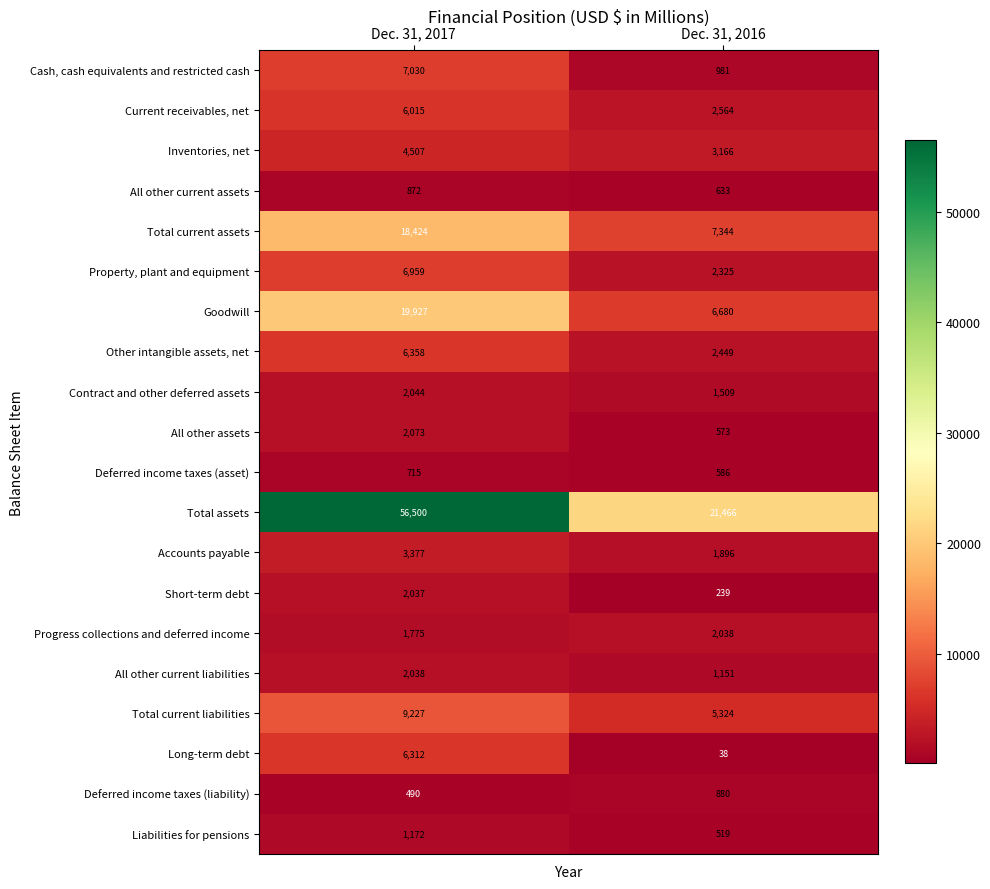

At Dec. 31, 2016, list the series in order from smallest to largest.

Long-term debt, Short-term debt, Liabilities for pensions, All other assets, Deferred income taxes (asset), All other current assets, Deferred income taxes (liability), Cash, cash equivalents and restricted cash, All other current liabilities, Contract and other deferred assets, Accounts payable, Progress collections and deferred income, Property, plant and equipment, Other intangible assets, net, Current receivables, net, Inventories, net, Total current liabilities, Goodwill, Total current assets, Total assets